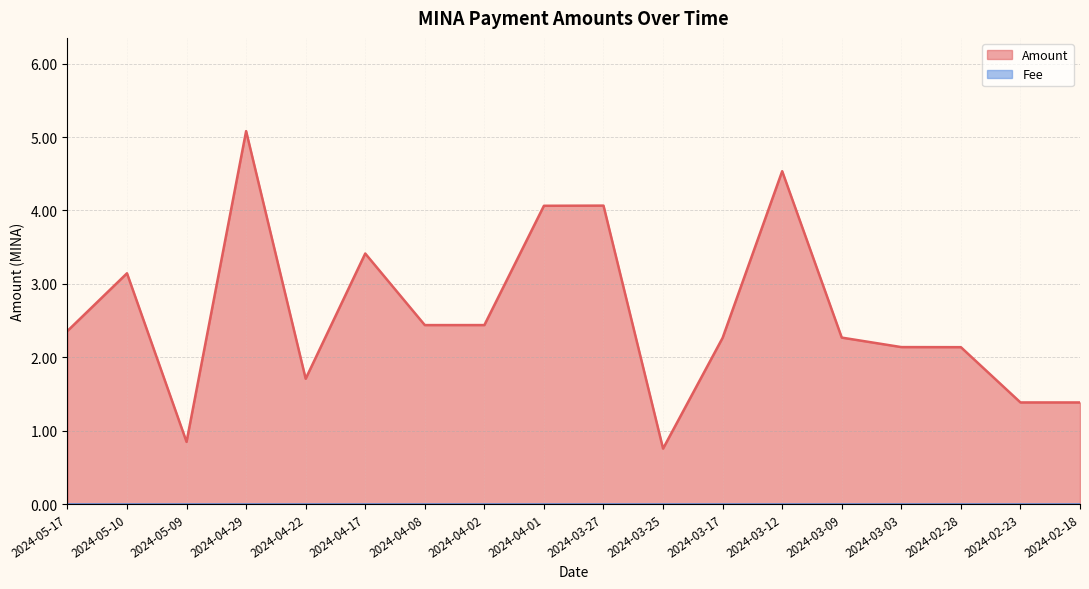

How many lines are shown in the chart?

2